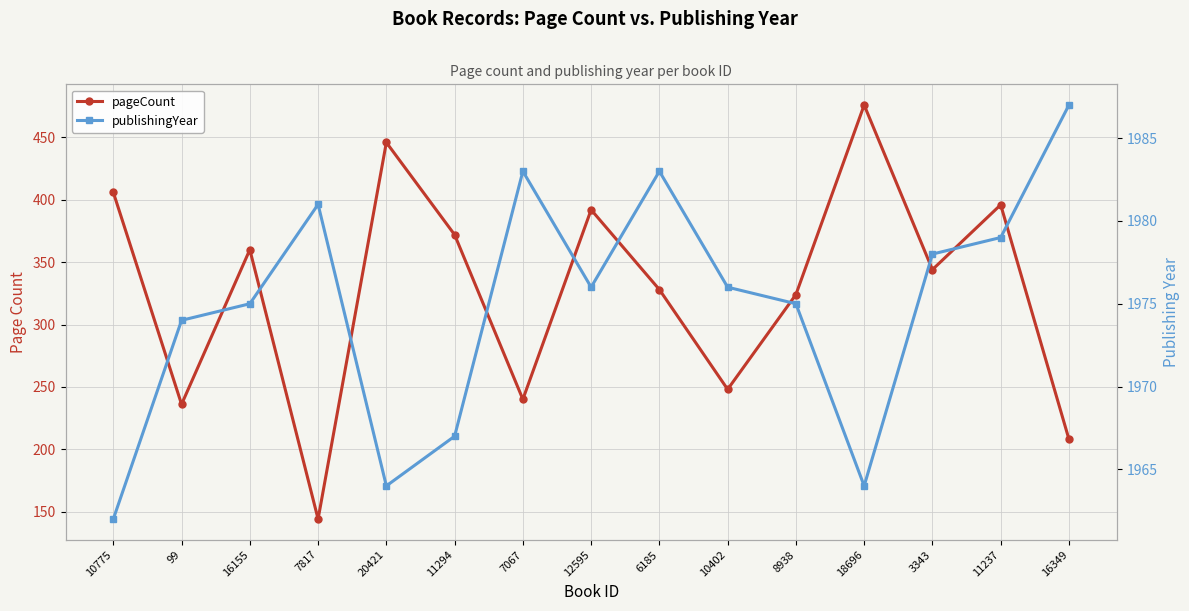

Rank the series at 6185 from lowest to highest value.

pageCount, publishingYear